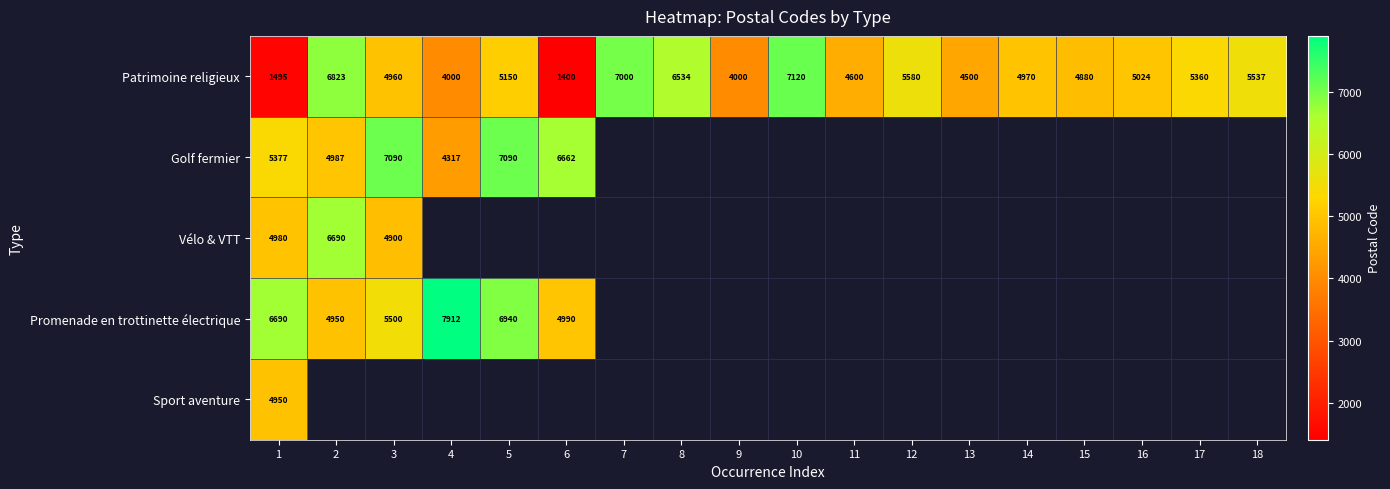

What is the difference between the maximum and second lowest values in the Patrimoine religieux series?

5625